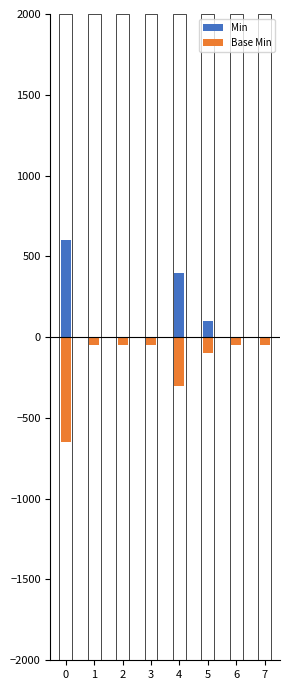

List the series in order of their peak value, lowest first.

Base Min, Min